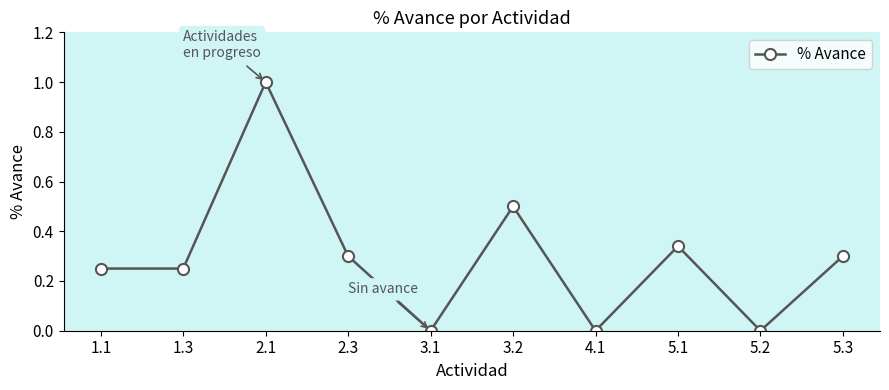

How many values are between 0 and 1?

10